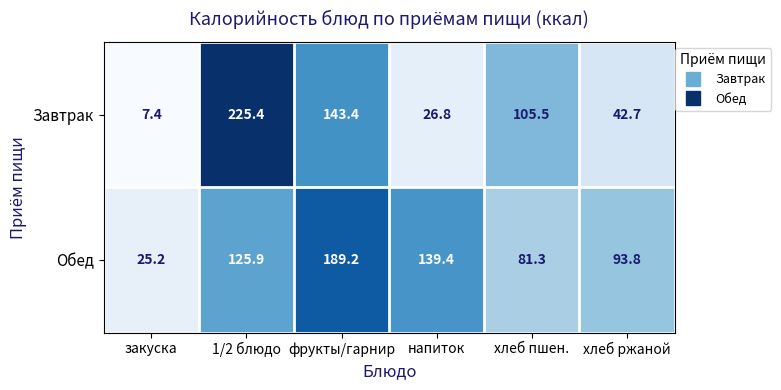

Which label corresponds to the largest value in the chart?

1/2 блюдо